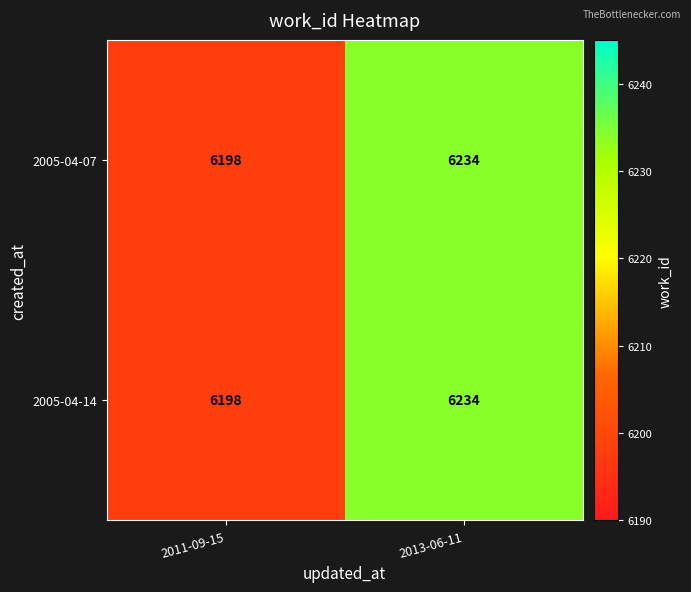

At which category is the sum across all series the highest?

2013-06-11